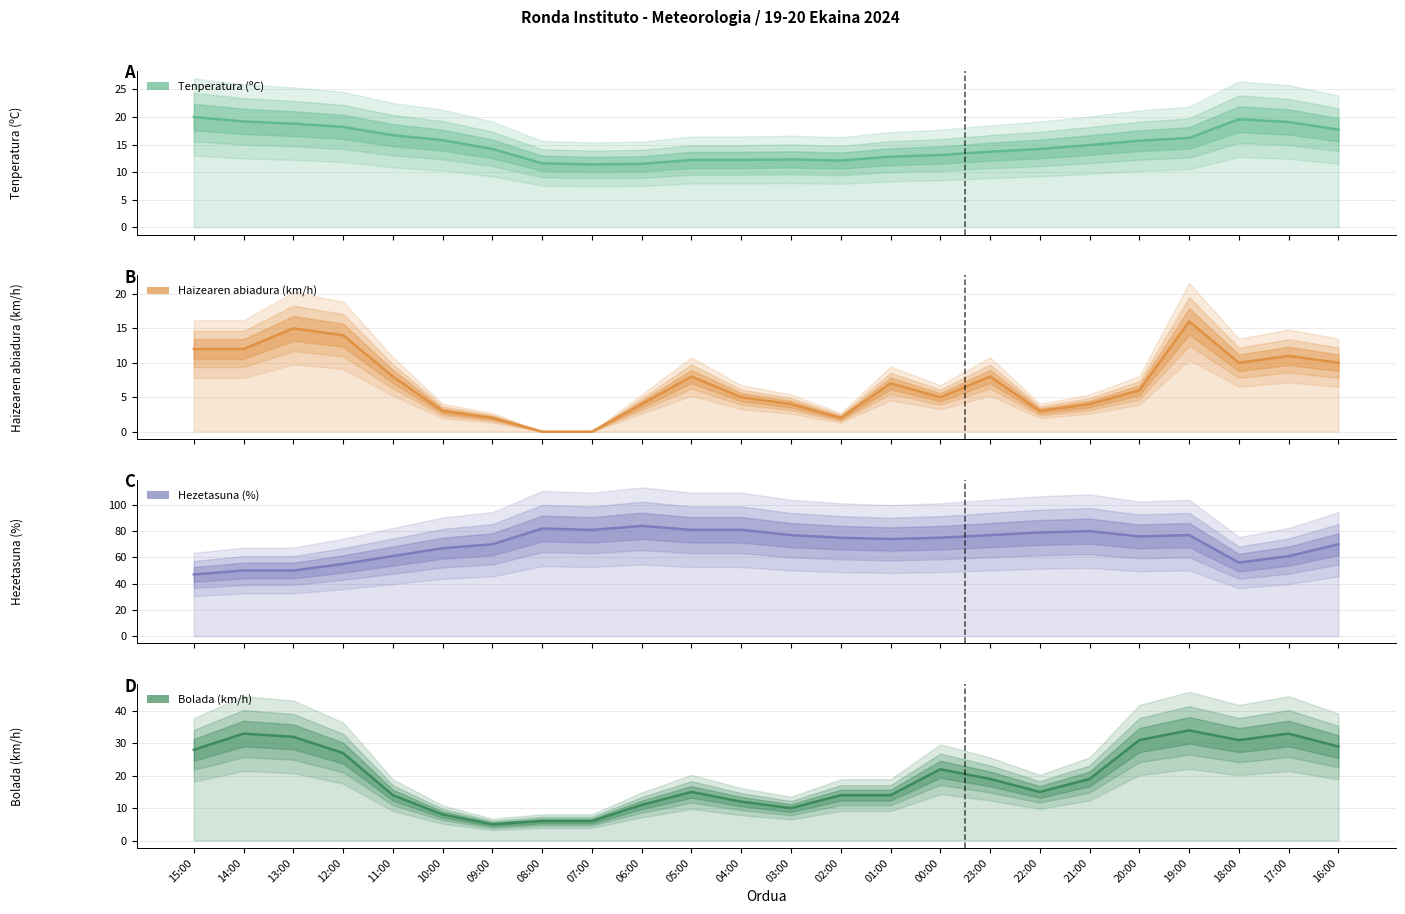

Reading left to right, extract all data points from this chart.

Tenperatura (ºC): 20.0	19.2	18.8	18.2	16.7	15.8	14.2	11.6	11.4	11.5	12.2	12.2	12.3	12.1	12.8	13.1	13.7	14.2	14.9	15.7	16.2	19.6	19.1	17.7
Haizearen abiadura (km/h): 12.0	12.0	15.0	14.0	8.0	3.0	2.0	0.0	0.0	4.0	8.0	5.0	4.0	2.0	7.0	5.0	8.0	3.0	4.0	6.0	16.0	10.0	11.0	10.0
Hezetasuna (%): 47.0	50.0	50.0	55.0	61.0	67.0	70.0	82.0	81.0	84.0	81.0	81.0	77.0	75.0	74.0	75.0	77.0	79.0	80.0	76.0	77.0	56.0	61.0	70.0
Bolada (km/h): 28.0	33.0	32.0	27.0	14.0	8.0	5.0	6.0	6.0	11.0	15.0	12.0	10.0	14.0	14.0	22.0	19.0	15.0	19.0	31.0	34.0	31.0	33.0	29.0